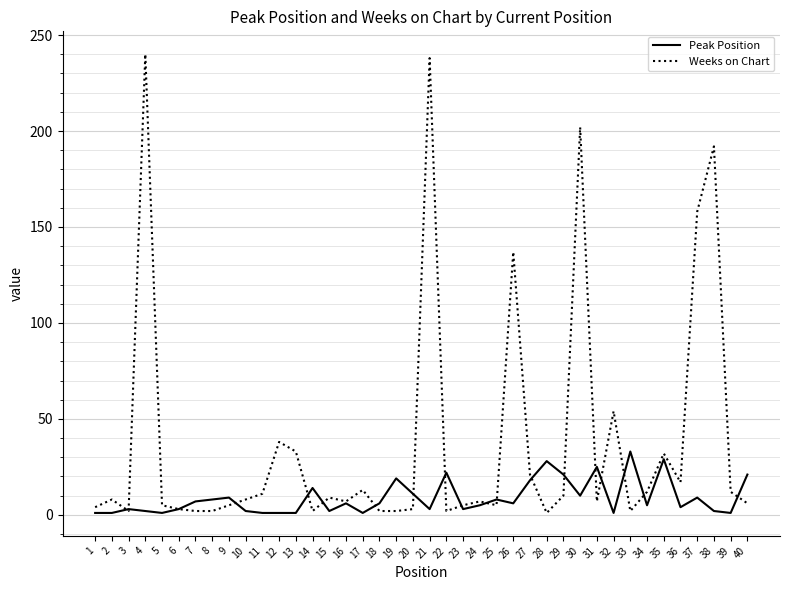

The value of Weeks on Chart at 7 is 2. True or false?

True